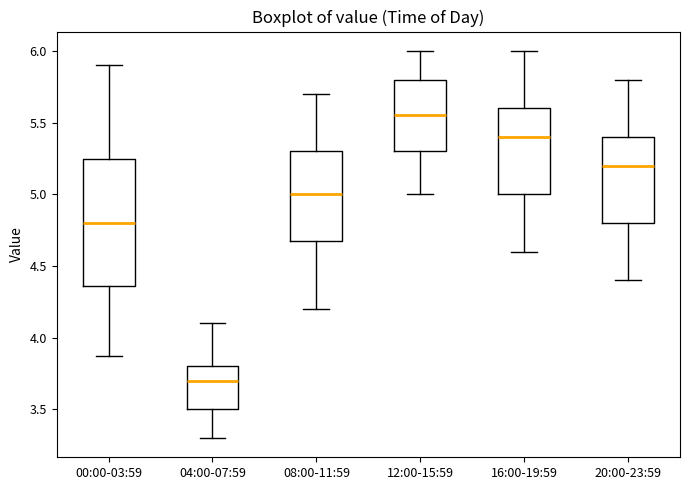

Comparing the boxes themselves (not the whiskers), which one is the tallest?

00:00-03:59